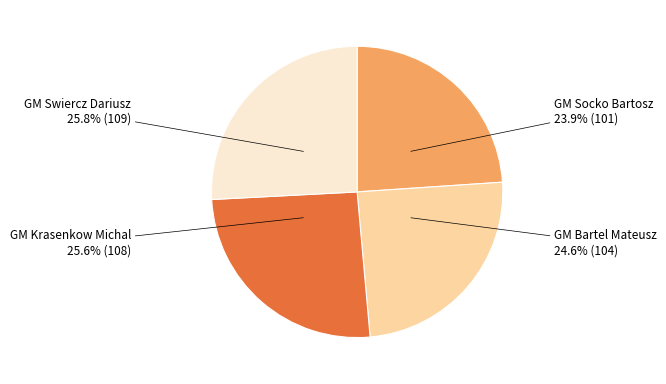

Is there a majority slice in this chart?

No